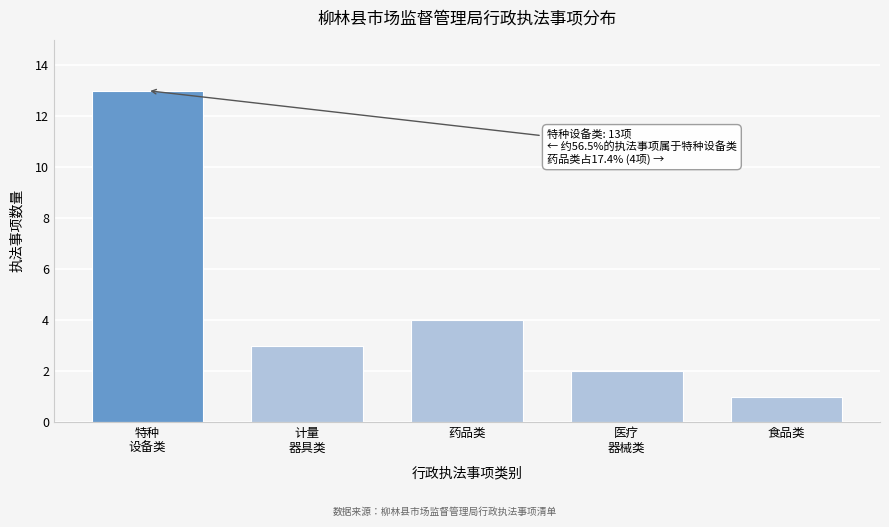

Reading right to left, list all the values displayed in this chart.

1	2	4	3	13